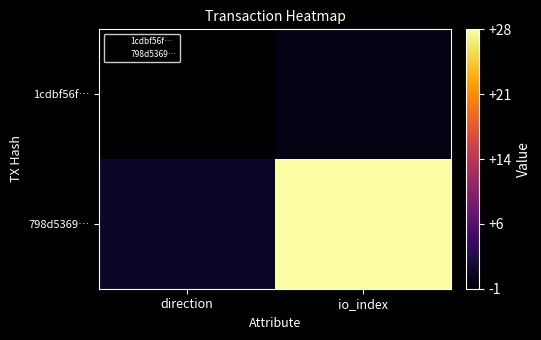

Reading left to right, extract all data points from this chart.

1cdbf56f…: direction=-1	io_index=0
798d5369…: direction=1	io_index=28